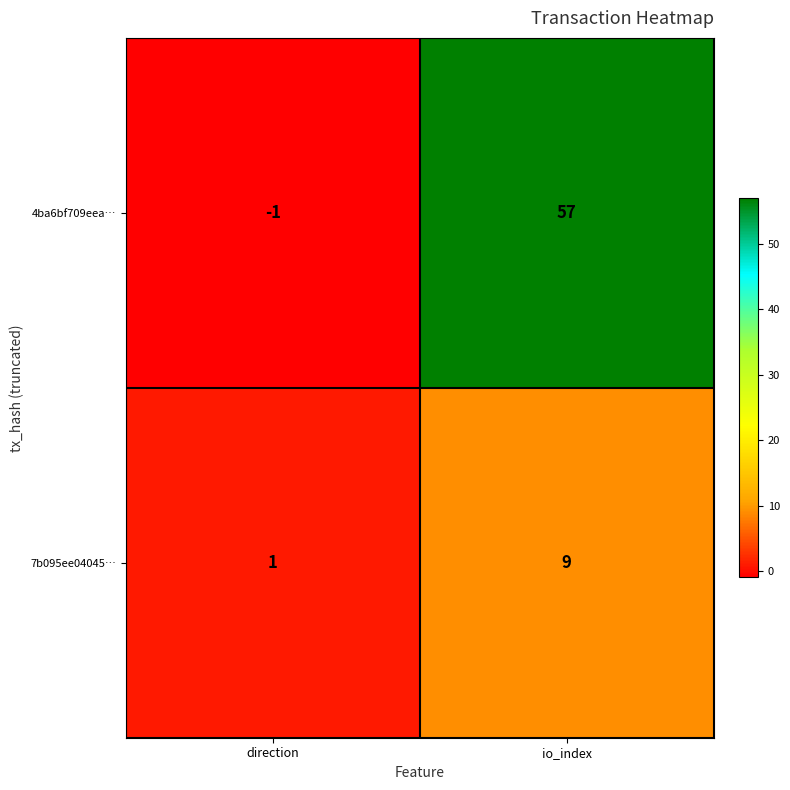

Rank the categories by 7b095ee04045… value from highest to lowest.

io_index, direction